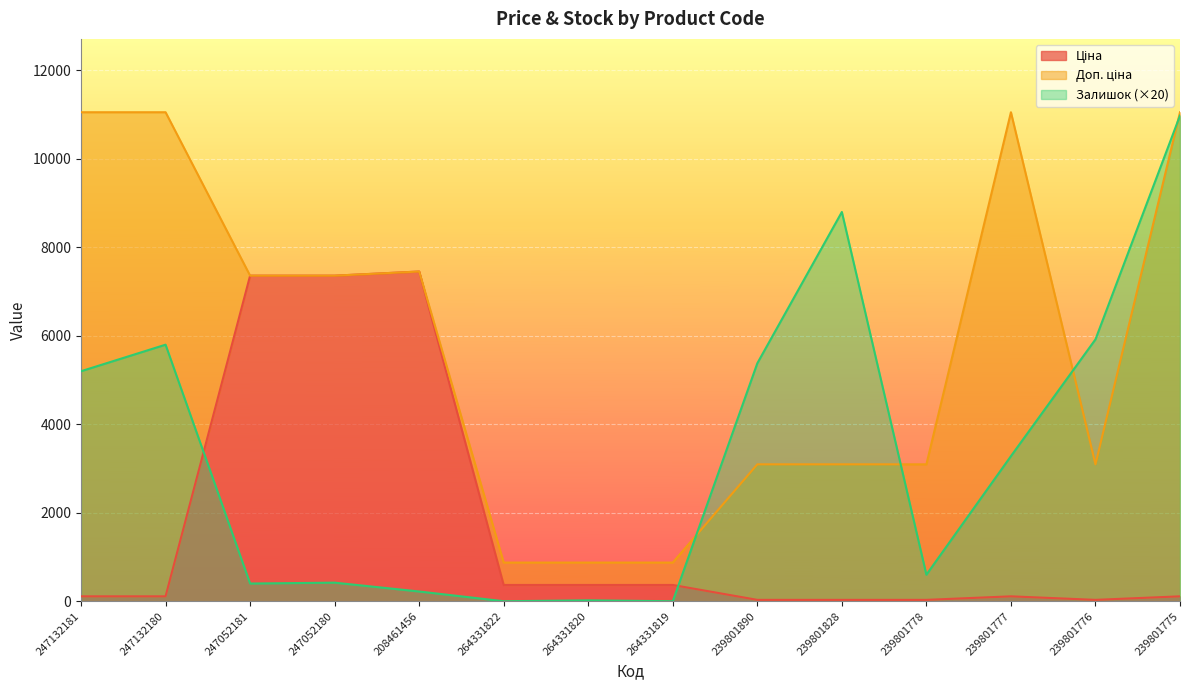

What is the sum of the Ціна values at 247132181 and 239801778?

141.5